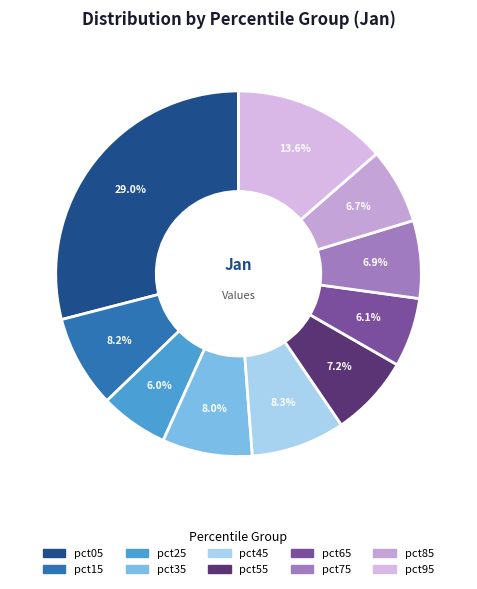

To the nearest percent, what is the combined percentage of pct55 and pct25?

13%